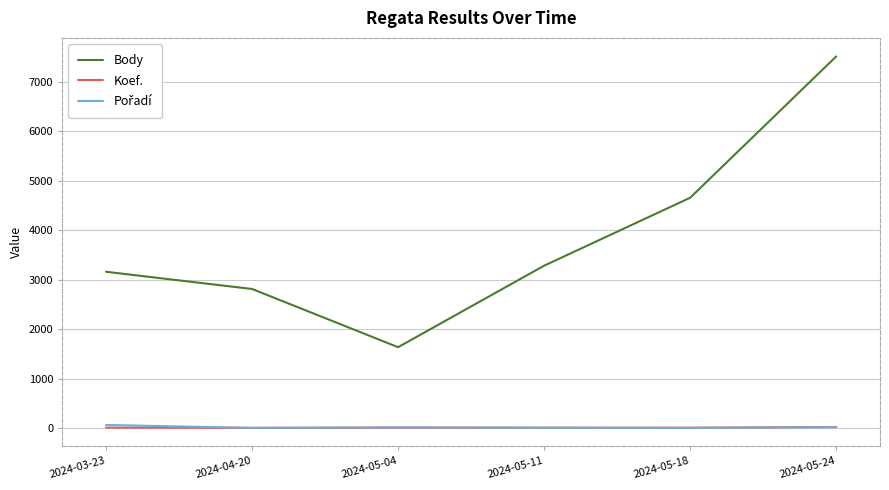

At how many categories does at least one series exceed 982?

6